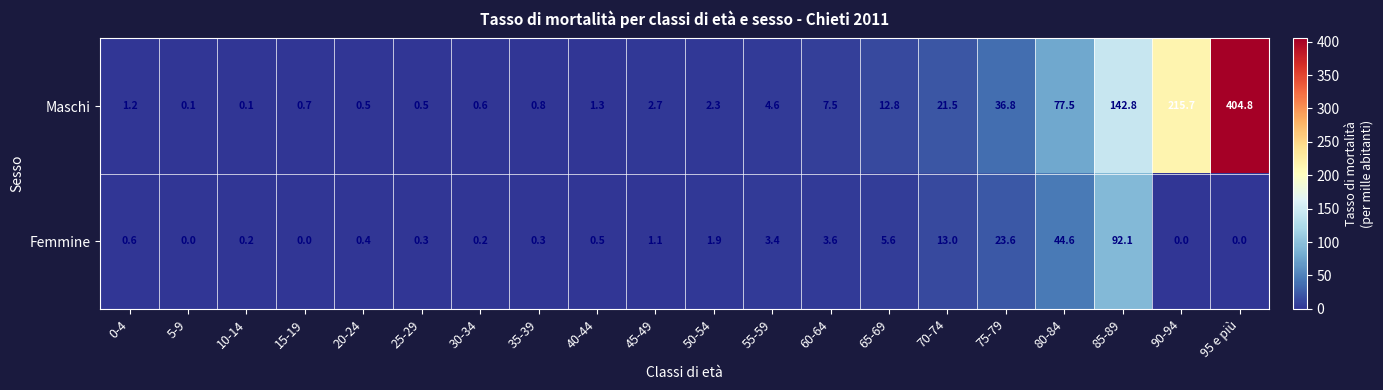

What is the sum of the Maschi values at 10-14 and 25-29?

0.6